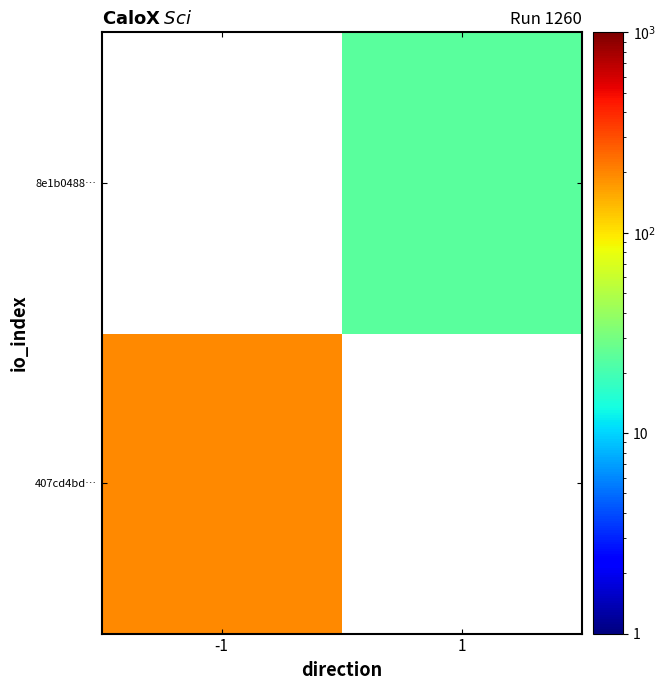

What is the approximate value of 8e1b0488… at 1?

24.0